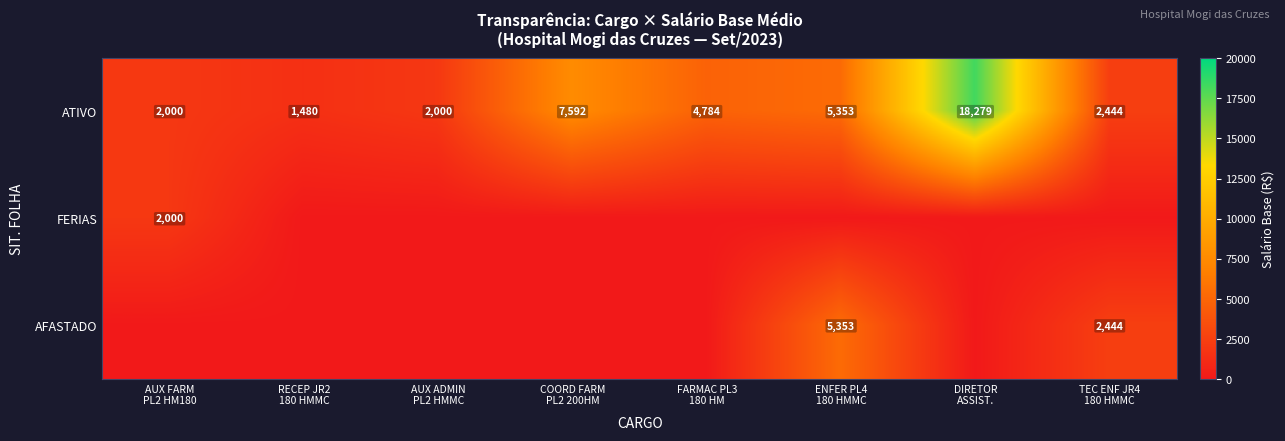

What is the difference between the maximum and minimum values in the ATIVO series?

16799